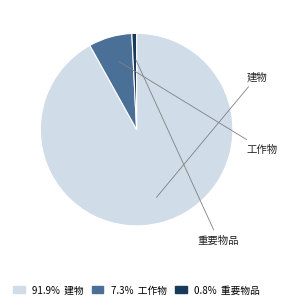

To the nearest percent, what is the average slice percentage?

33%